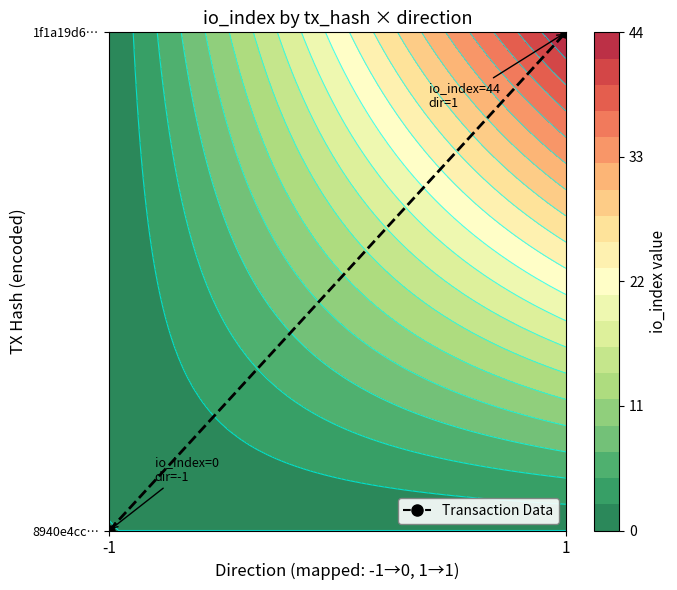

List the labels in order of value, smallest first.

-1, 1